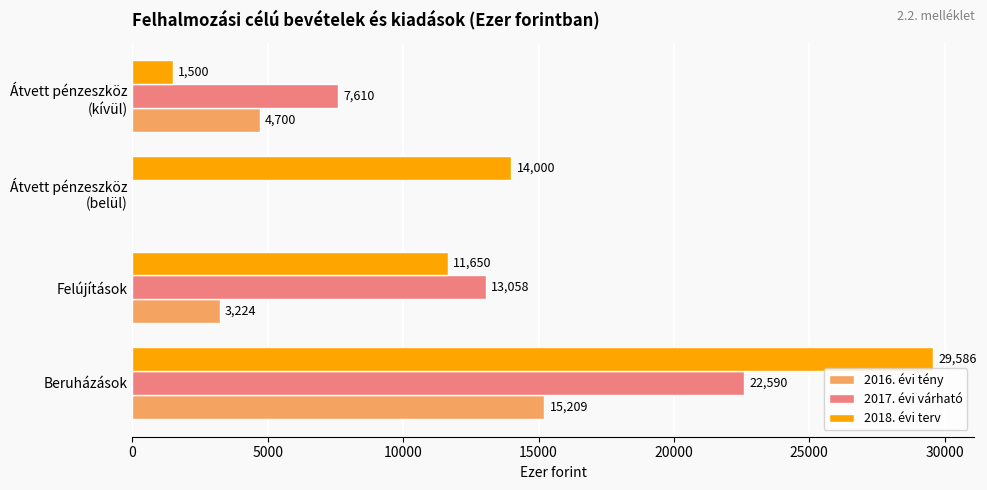

True or false: 2016. évi tény has a value of 5716 at Beruházások.

False